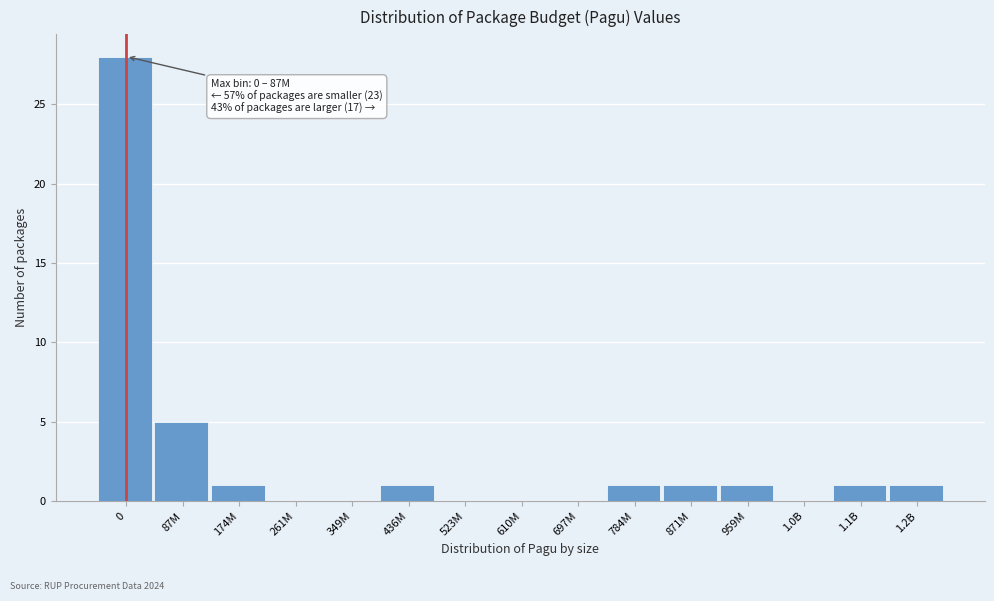

Reading left to right, transcribe all the data shown in this chart.

0=28	87M=5	174M=1	261M=0	349M=0	436M=1	523M=0	610M=0	697M=0	784M=1	871M=1	959M=1	1.0B=0	1.1B=1	1.2B=1